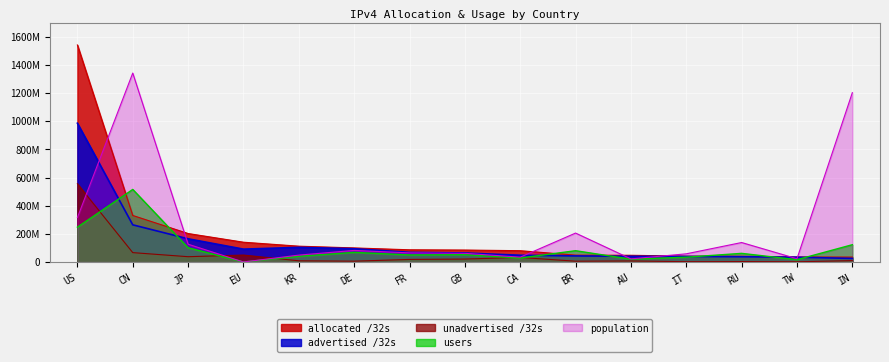

Which series changed the most between DE and IT?

allocated /32s